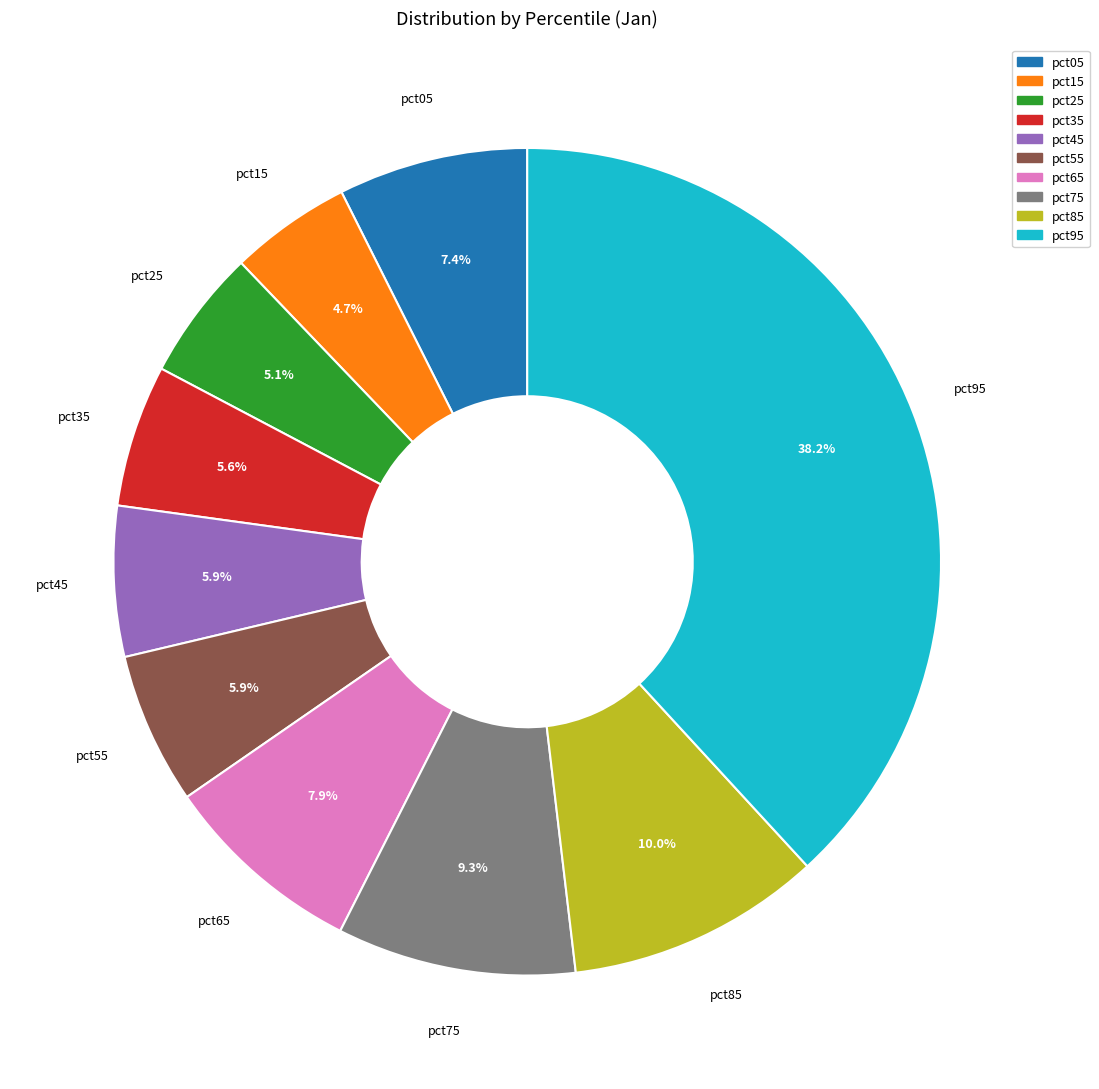

The pct95 slice represents 38% of the pie. True or false?

True